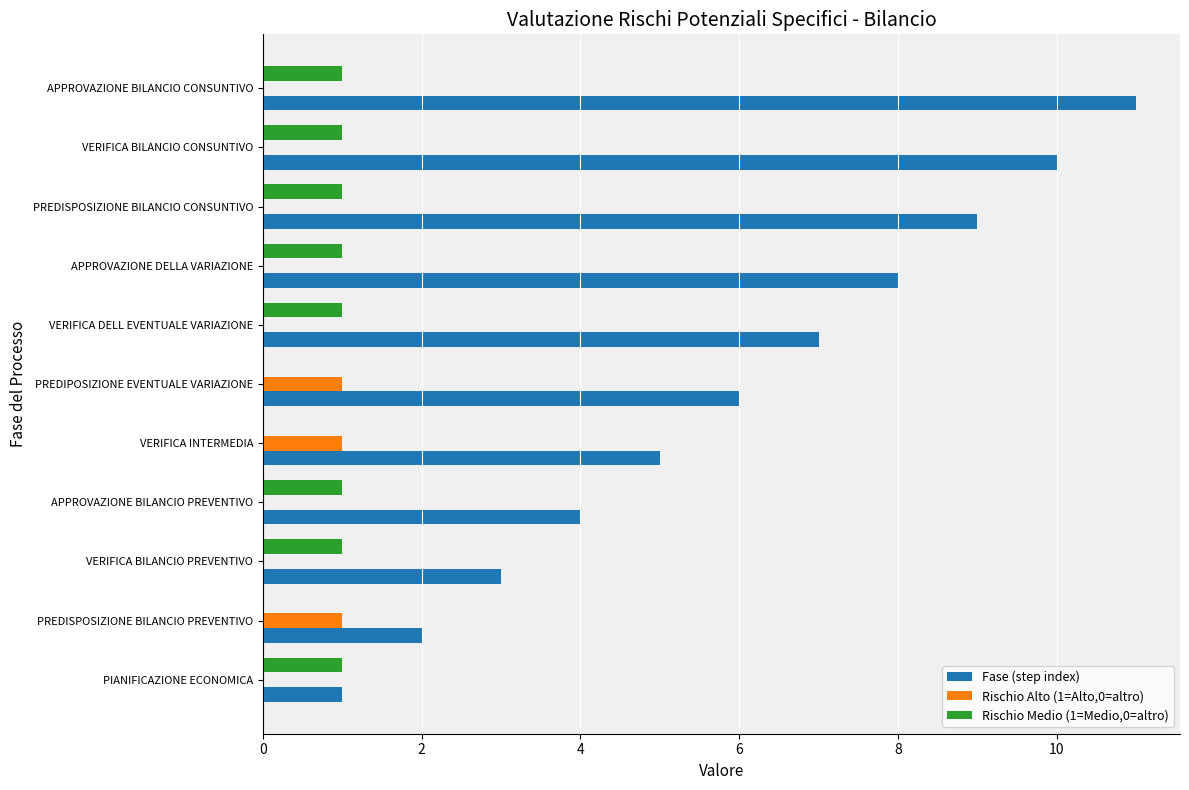

True or false: Rischio Alto (1=Alto,0=altro) has a value of 1 at PREDIPOSIZIONE EVENTUALE VARIAZIONE.

True